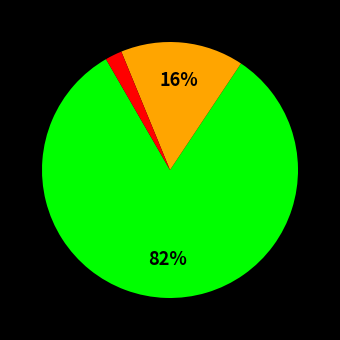

To the nearest percent, what is the difference between the largest and smallest slice percentages?

80%